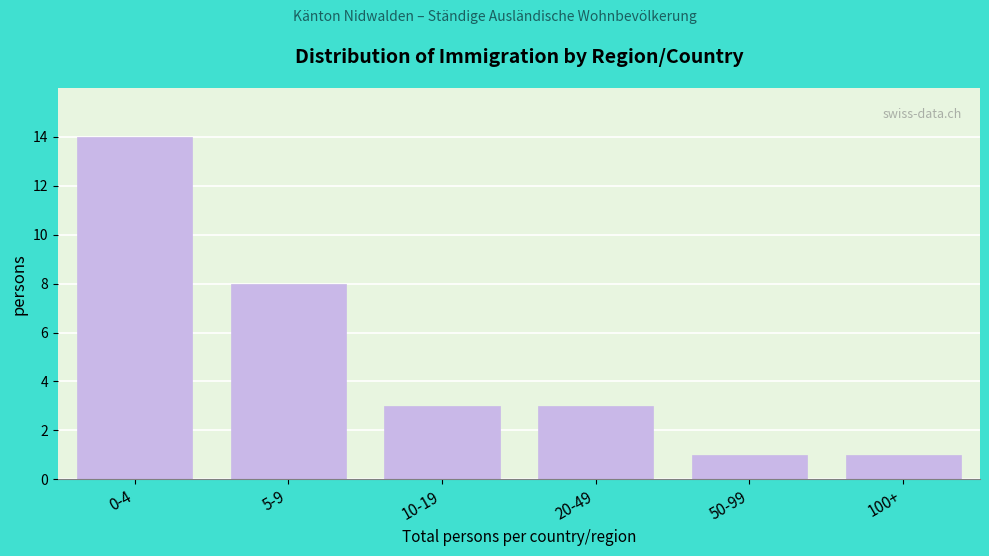

Reading left to right, what are all the values shown in this chart?

14	8	3	3	1	1